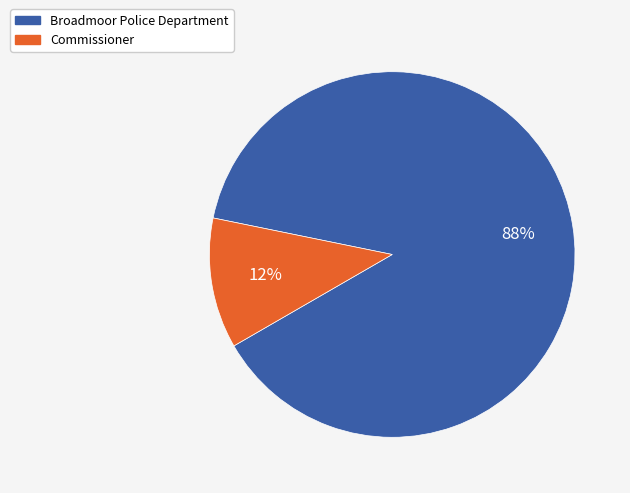

Which has a higher value, Broadmoor Police Department or Commissioner?

Broadmoor Police Department